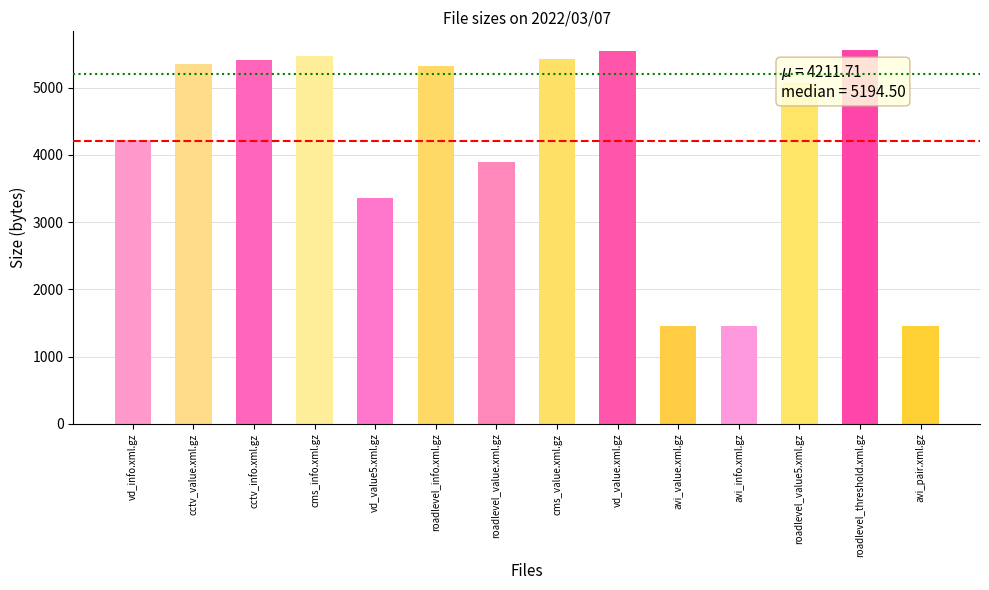

Between vd_value.xml.gz and avi_value.xml.gz, which is larger?

vd_value.xml.gz